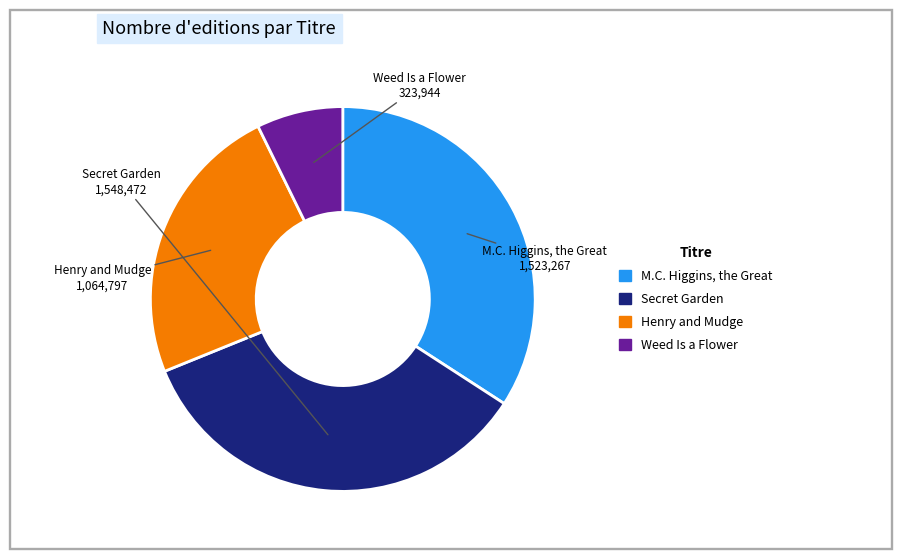

Is M.C. Higgins, the Great the majority of the pie?

No